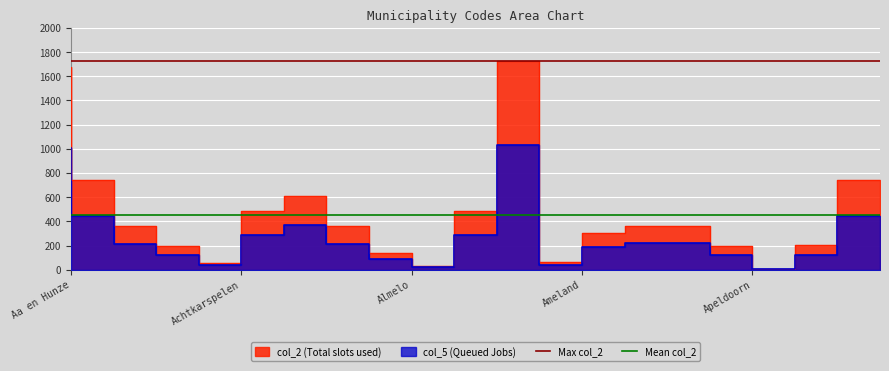

What is the approximate value of Max col_2 at Achtkarspelen?

1723.0